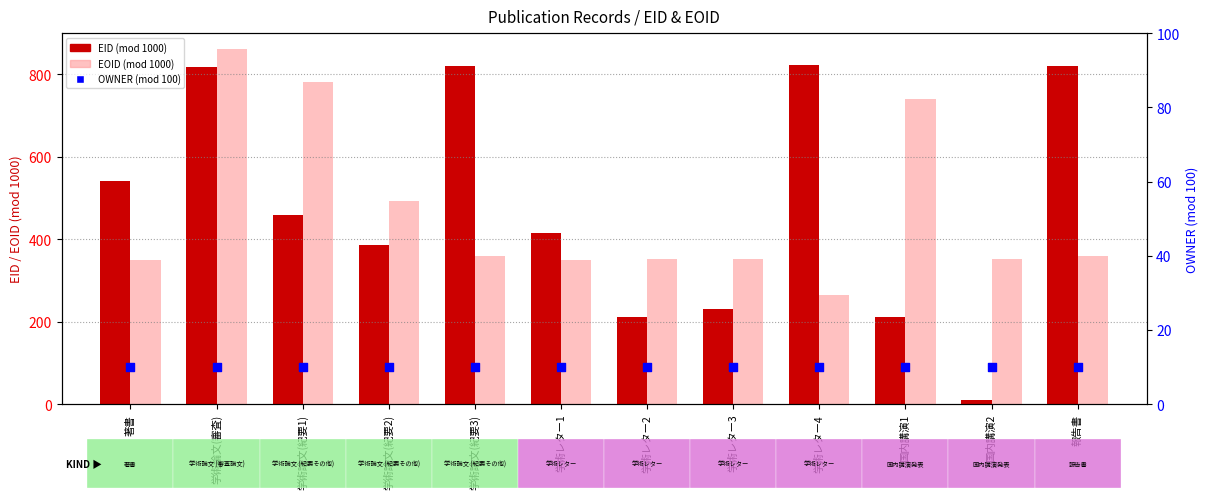

Which series contains the lowest Y value?

EID (mod 1000)